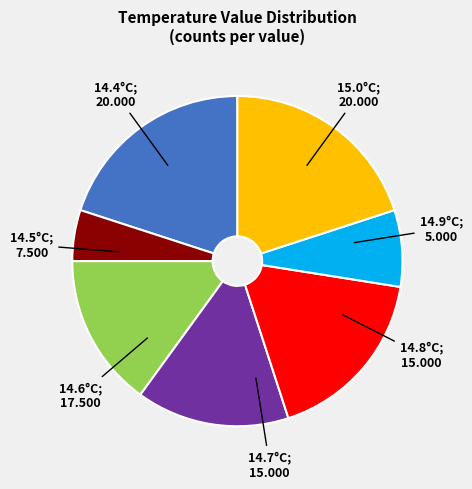

Is there any slice that represents more than half of the pie?

No